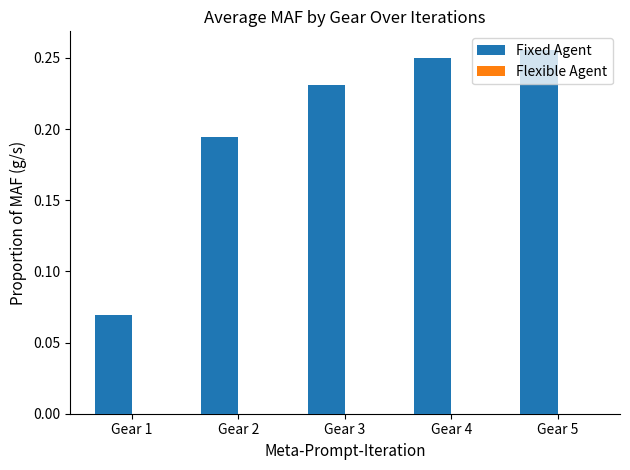

What is the sum of the values at Gear 4 and Gear 3?

0.5